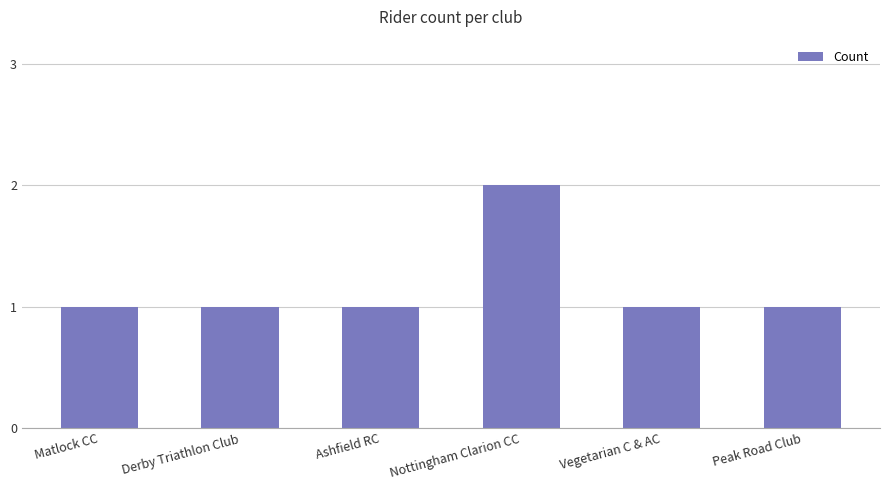

Count the values in the range 1 to 2.

6